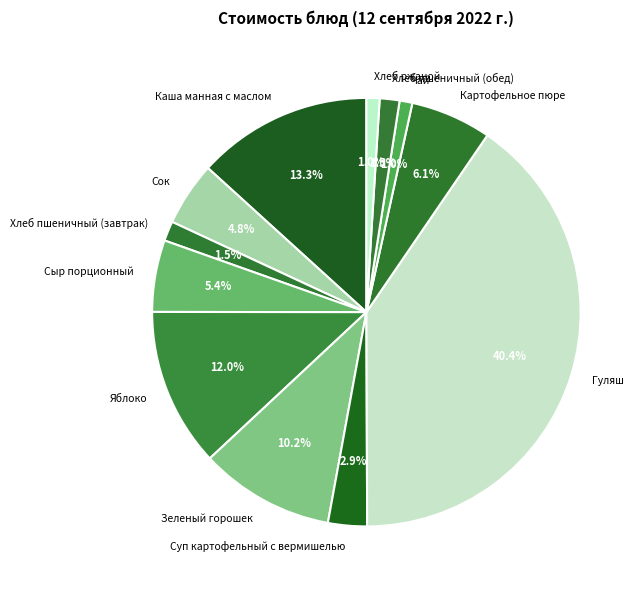

To the nearest percent, what is the average slice percentage?

8%